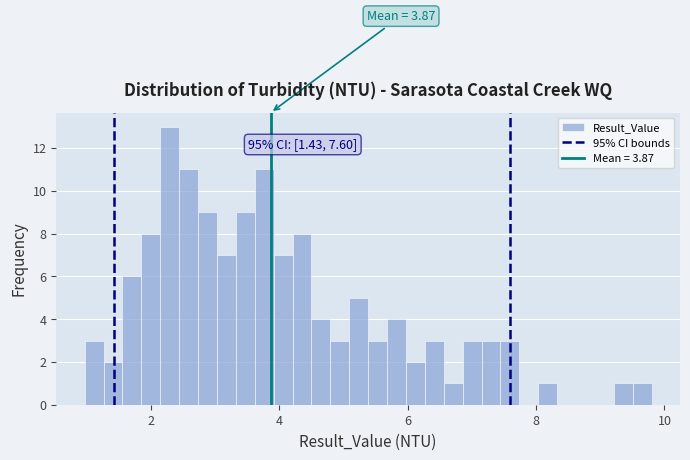

Read against the x-axis, roughly where is the centre of the tallest bar?

2.2